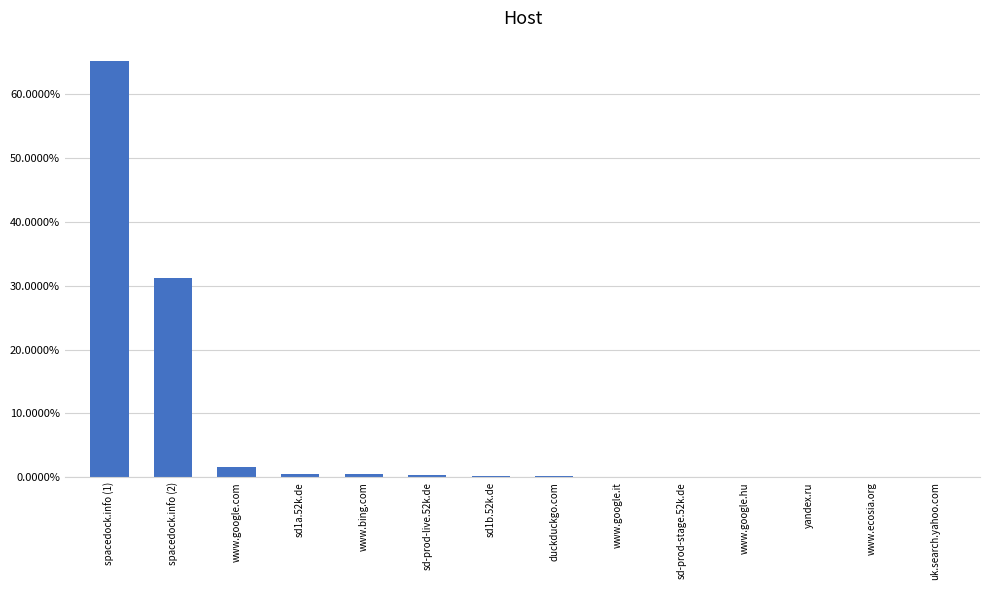

Reading right to left, transcribe all the data shown in this chart.

uk.search.yahoo.com=0.0	www.ecosia.org=0.0	yandex.ru=0.0	www.google.hu=0.0	sd-prod-stage.52k.de=0.0	www.google.it=0.0	duckduckgo.com=0.0	sd1b.52k.de=0.0	sd-prod-live.52k.de=0.0	www.bing.com=0.0	sd1a.52k.de=0.0	www.google.com=0.0	spacedock.info (2)=0.3	spacedock.info (1)=0.7